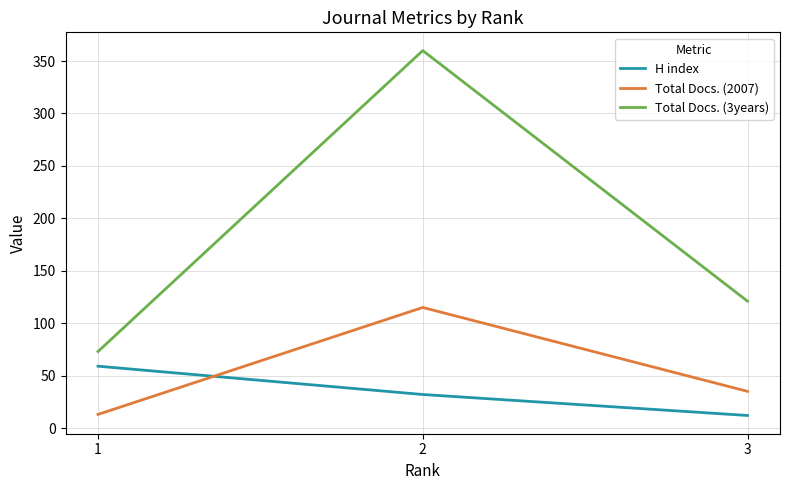

Rank the series at 3 from highest to lowest value.

Total Docs. (3years), Total Docs. (2007), H index